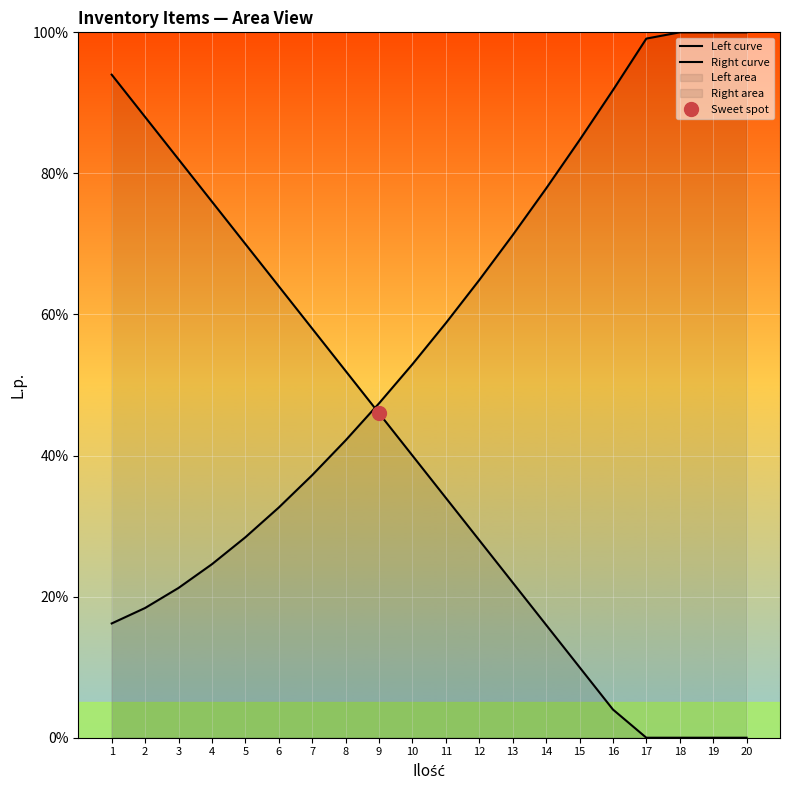

Which label corresponds to the largest value in the chart?

18